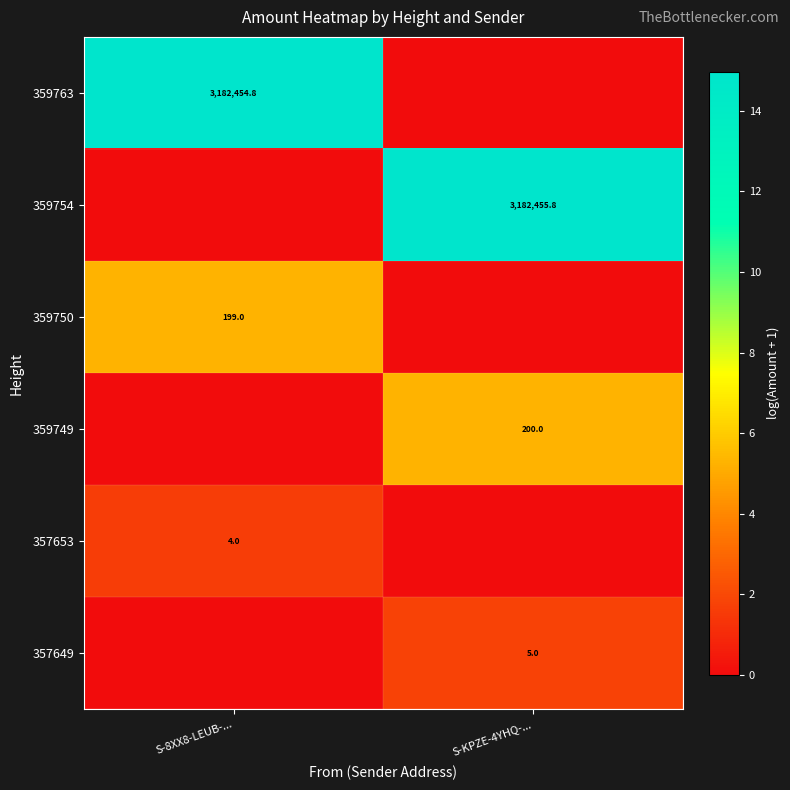

Which category has the lowest value across all series?

S-8XX8-LEUB-...